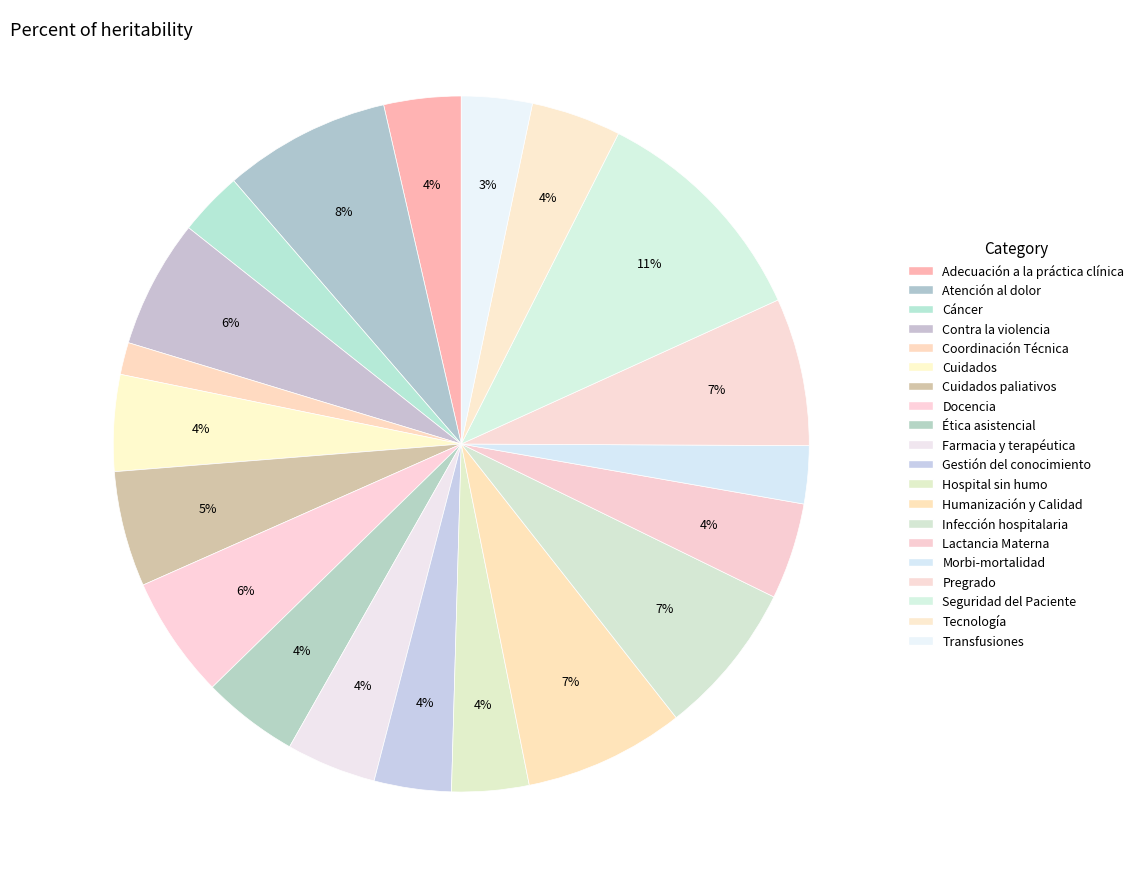

Count the number of slices in the pie.

20